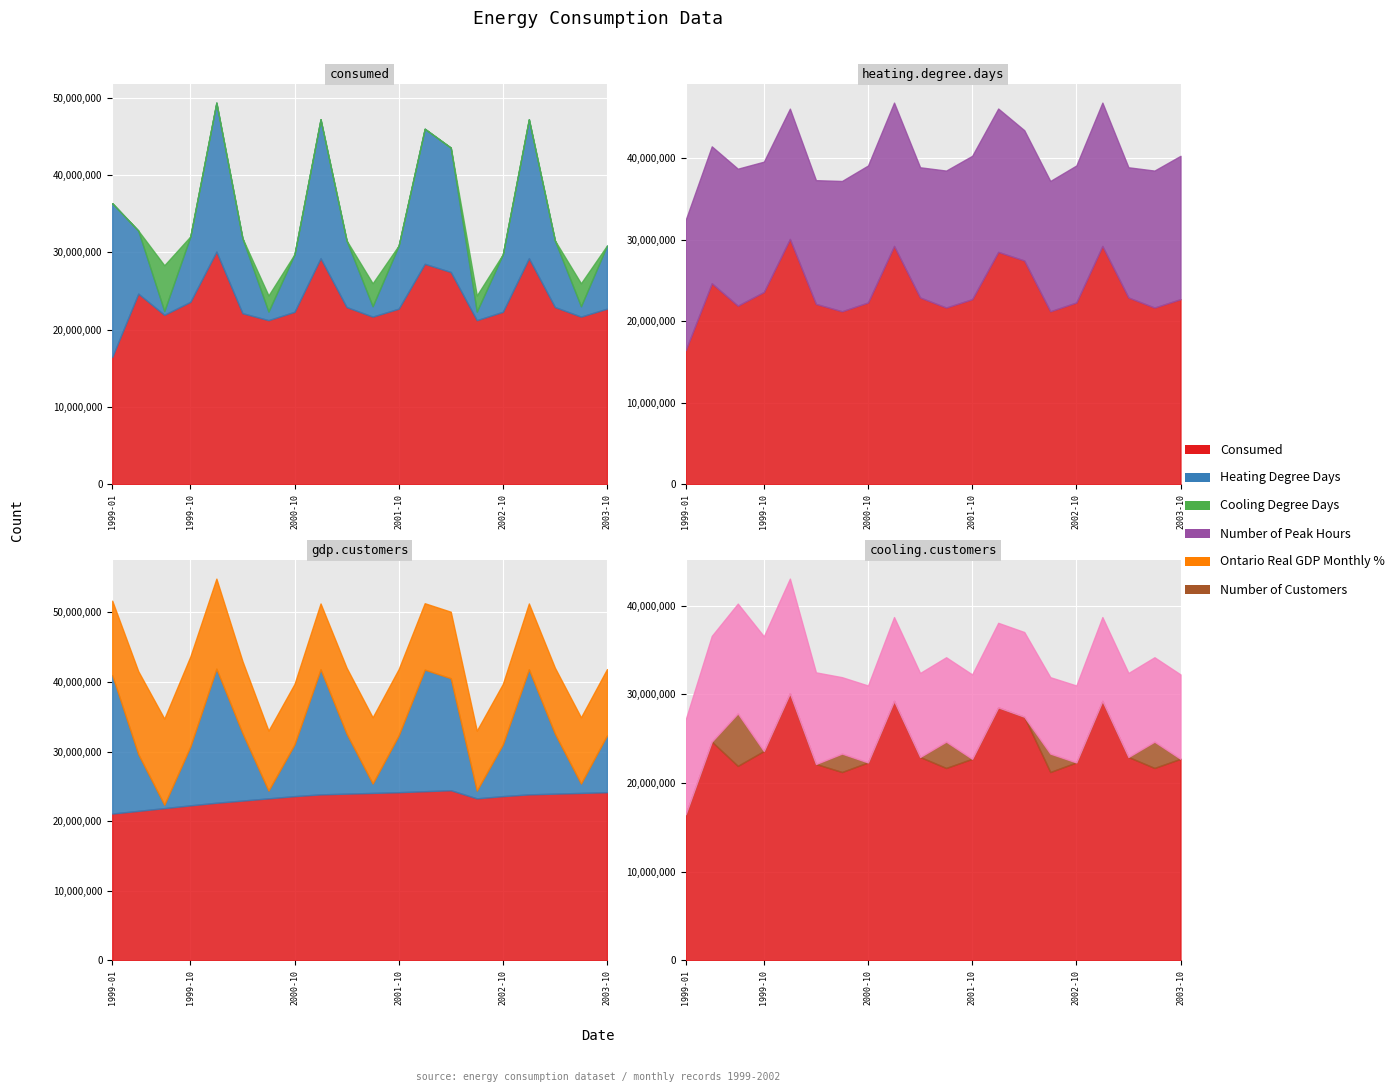

What is the maximum value shown in the chart?

30116383.0